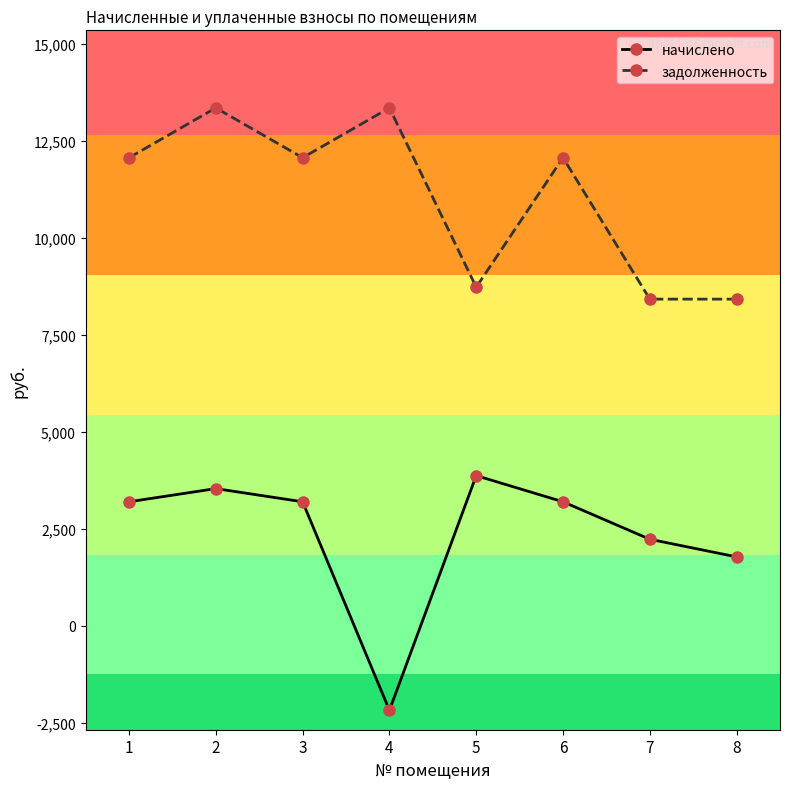

Rank the series by their maximum value, from lowest to highest.

начислено, задолженность